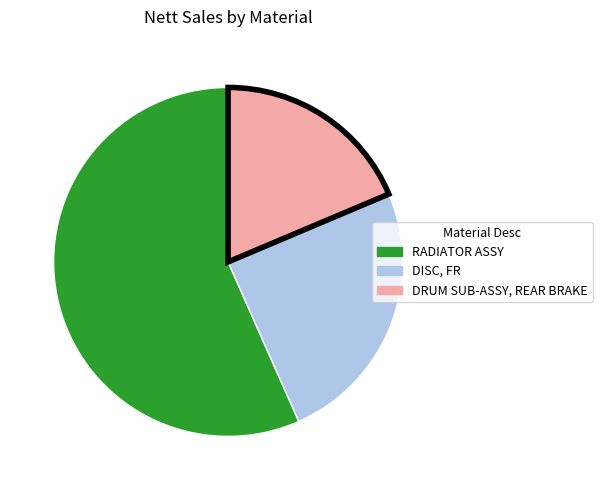

Approximately how many times larger is the value at DISC, FR compared to RADIATOR ASSY?

0.4